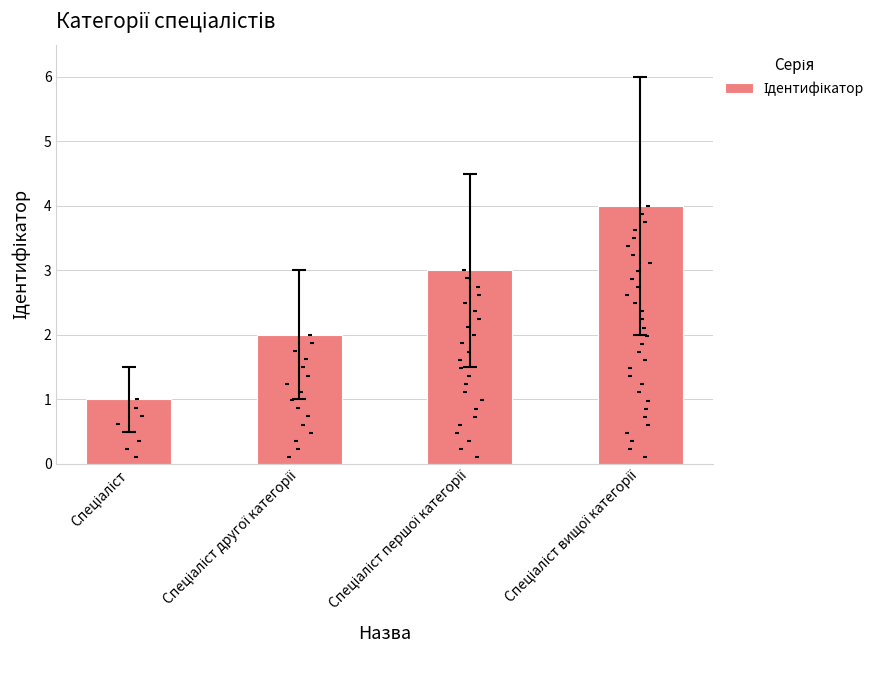

What is the change in value from Спеціаліст to Спеціаліст другої категорії?

+1